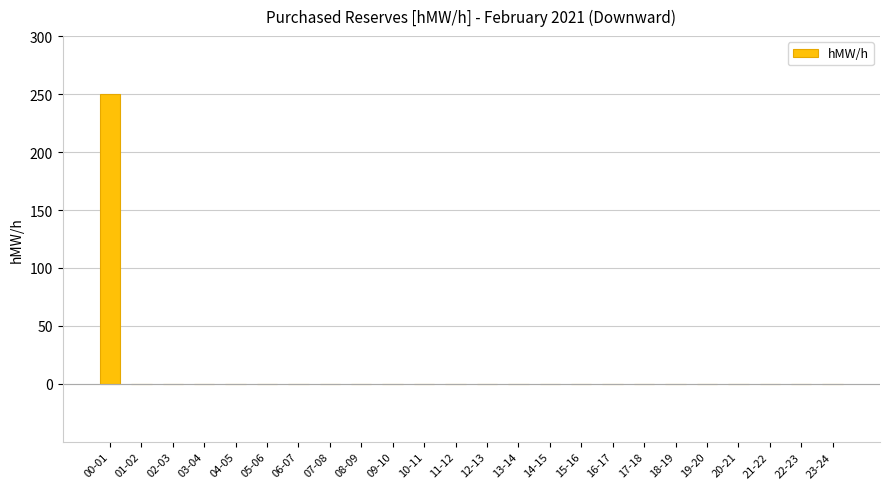

Reading right to left, what are all the values shown in this chart?

0	0	0	0	0	0	0	0	0	0	0	0	0	0	0	0	0	0	0	0	0	0	0	250